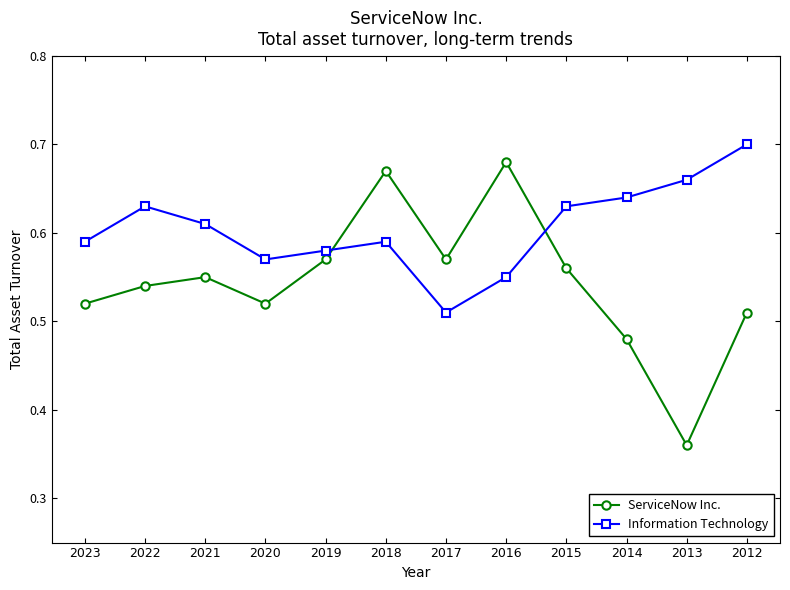

The Information Technology series shows 0.6 at 2021. True or false?

True